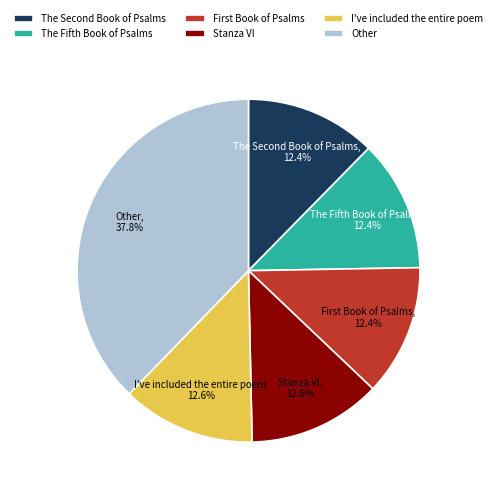

Is the sum of Stanza VI and The Fifth Book of Psalms greater than half?

No